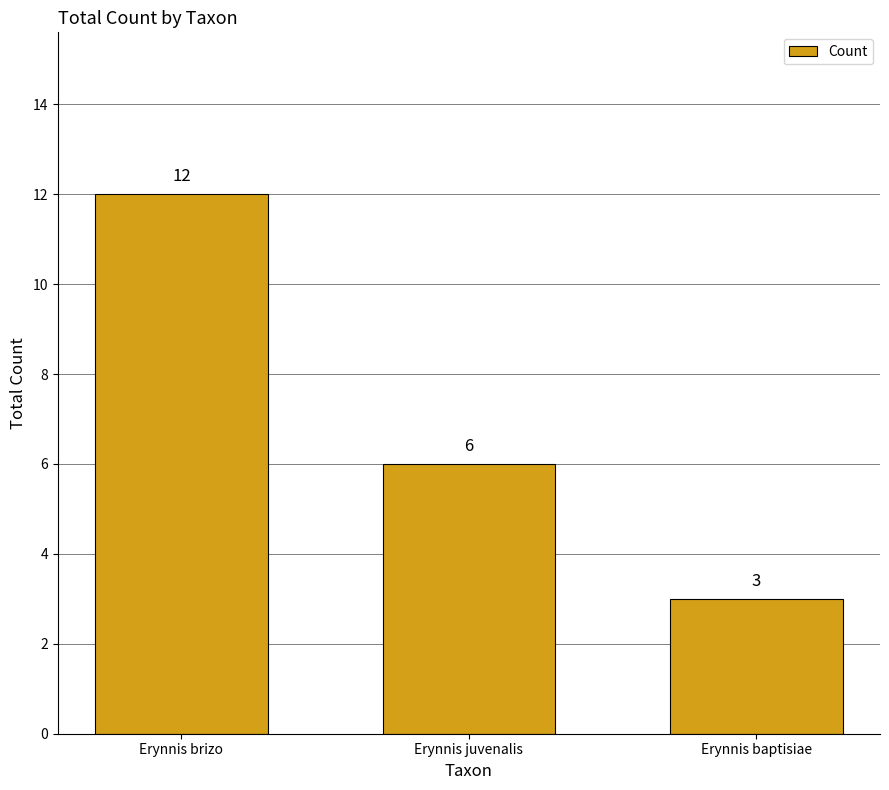

Reading left to right, transcribe all the data shown in this chart.

Erynnis brizo=12	Erynnis juvenalis=6	Erynnis baptisiae=3